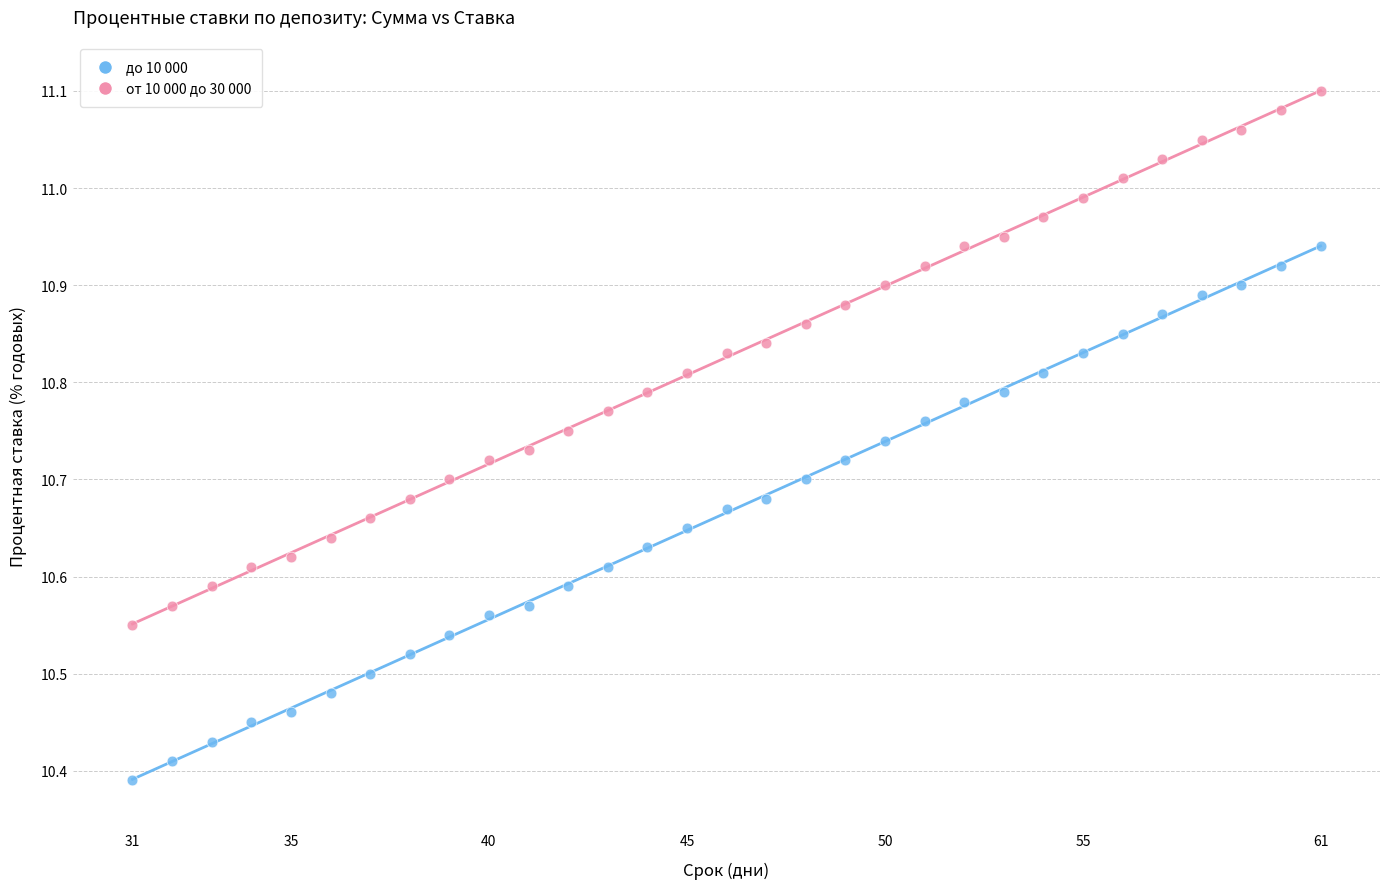

Across all data points, what is the range of Y values (max minus min)?

0.7